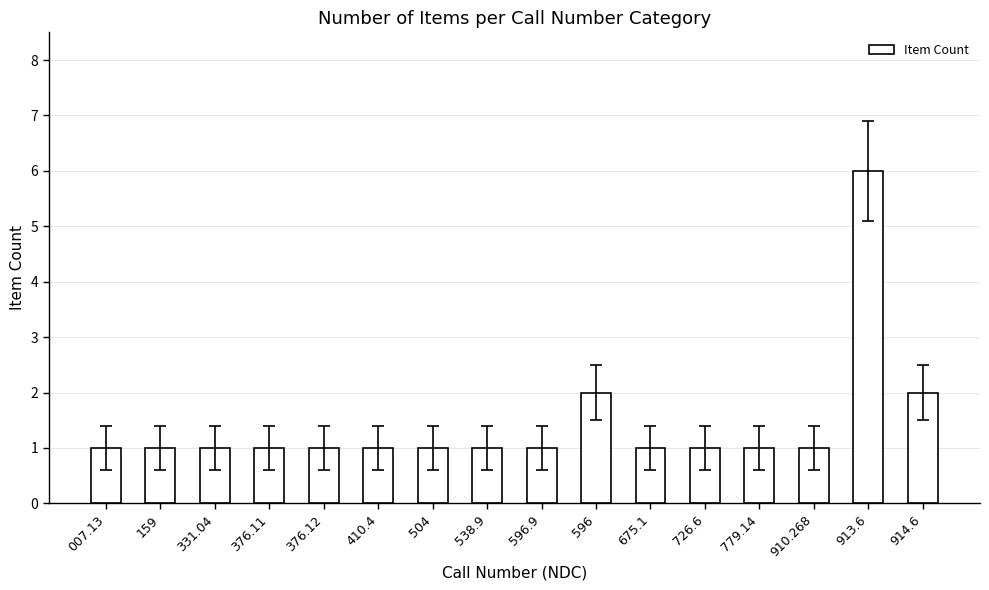

The chart shows a value of 11 at 913.6. True or false?

False